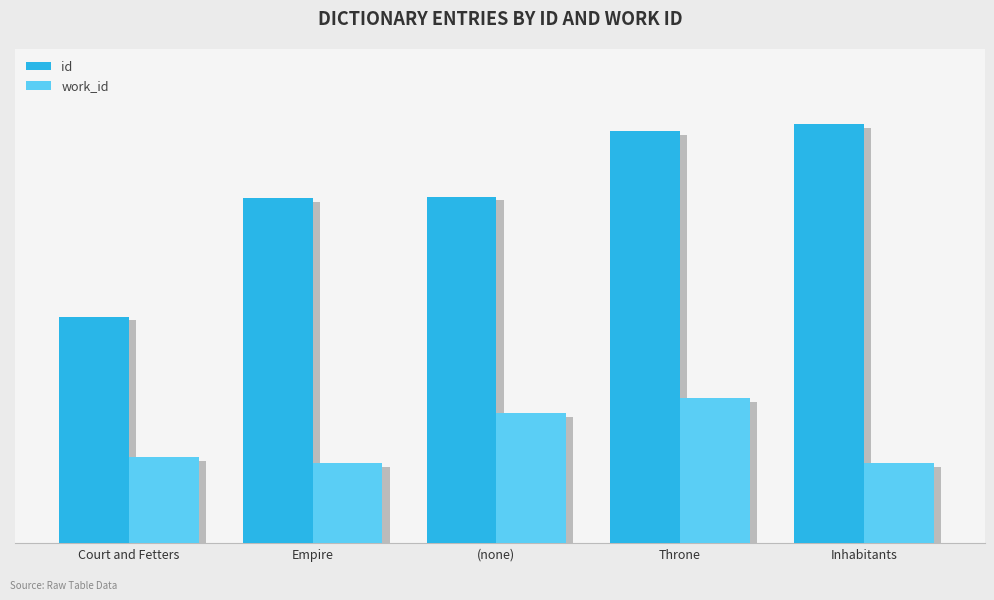

Which has a higher value, (none) or Court and Fetters?

(none)